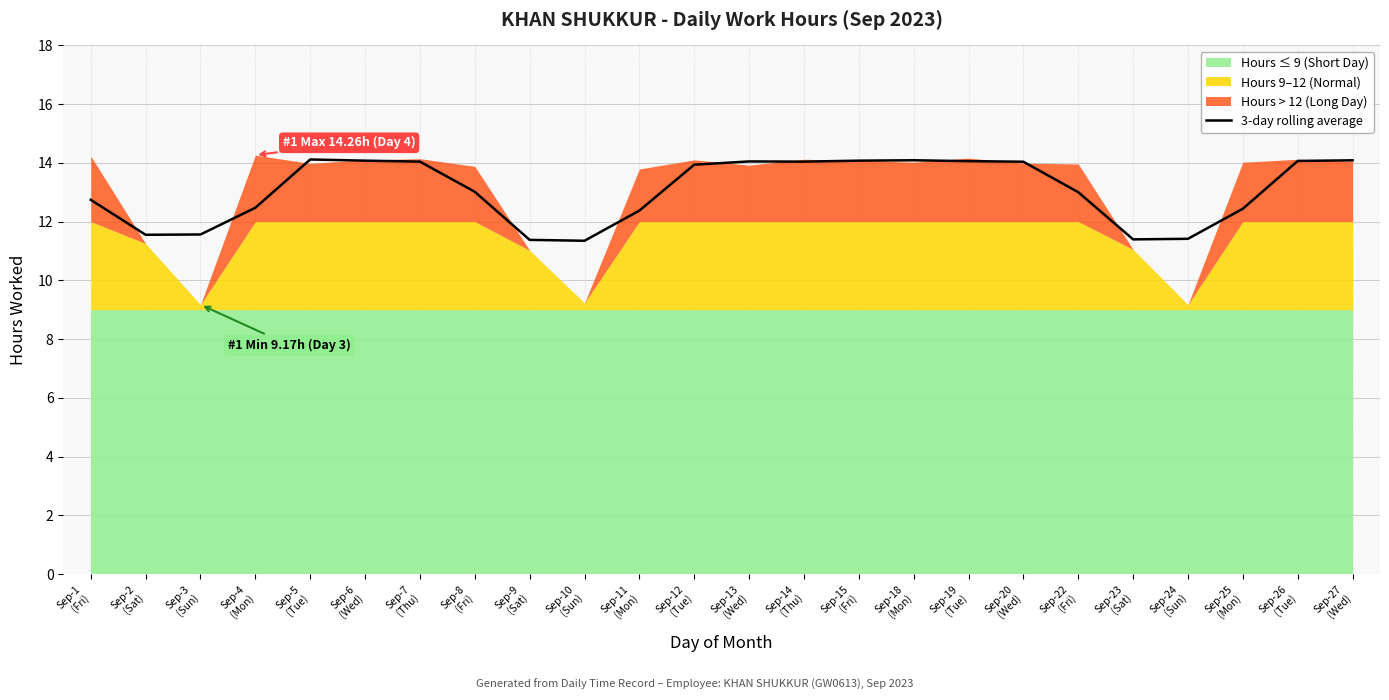

At which category does the data reach its first local valley?

Sep-2
(Sat)